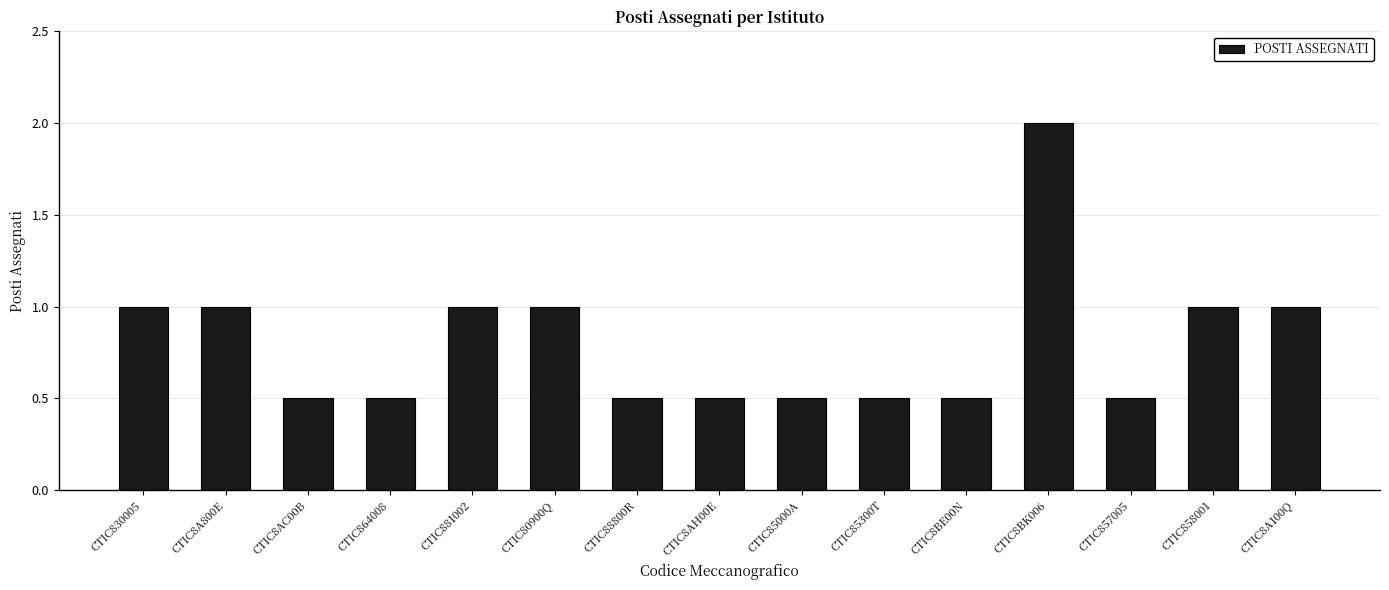

Are the bars grouped side by side (vs. stacked)?

No